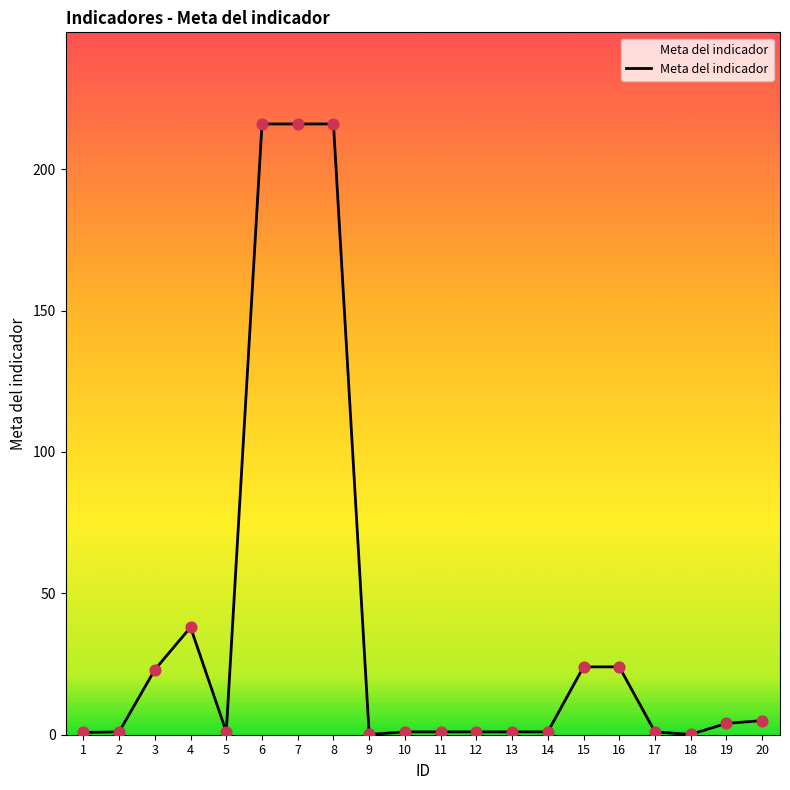

Approximately how many times larger is the value at 3 compared to 10?

23.0